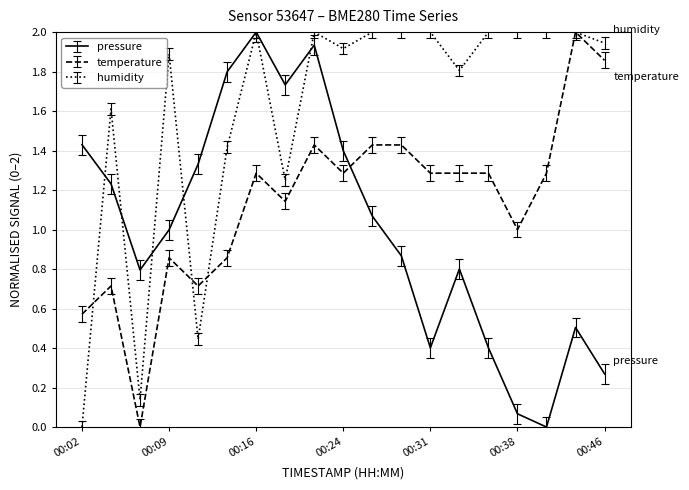

What is the greatest value displayed?

2.0